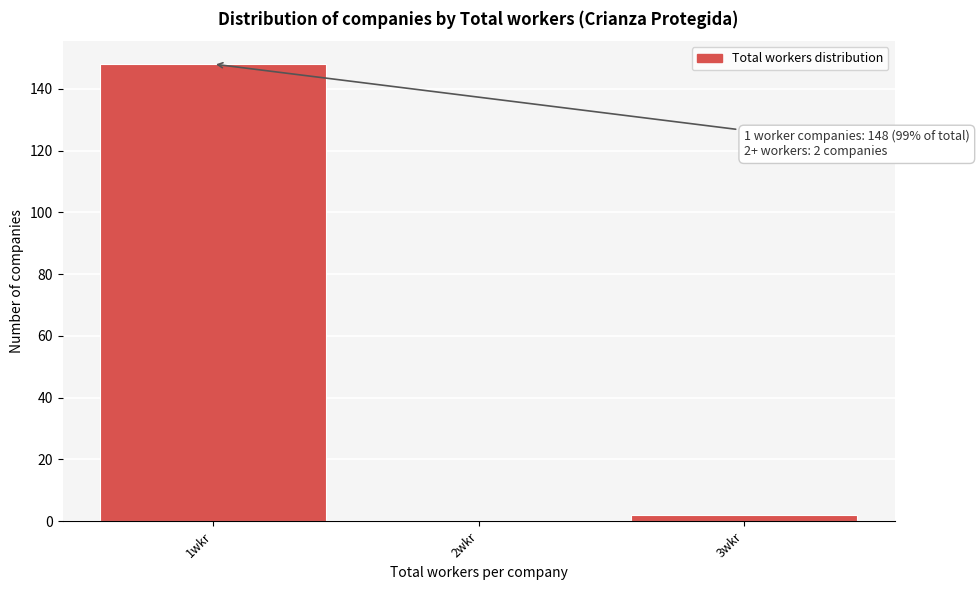

Reading left to right, what are all the values shown in this chart?

1wkr=148	2wkr=0	3wkr=2